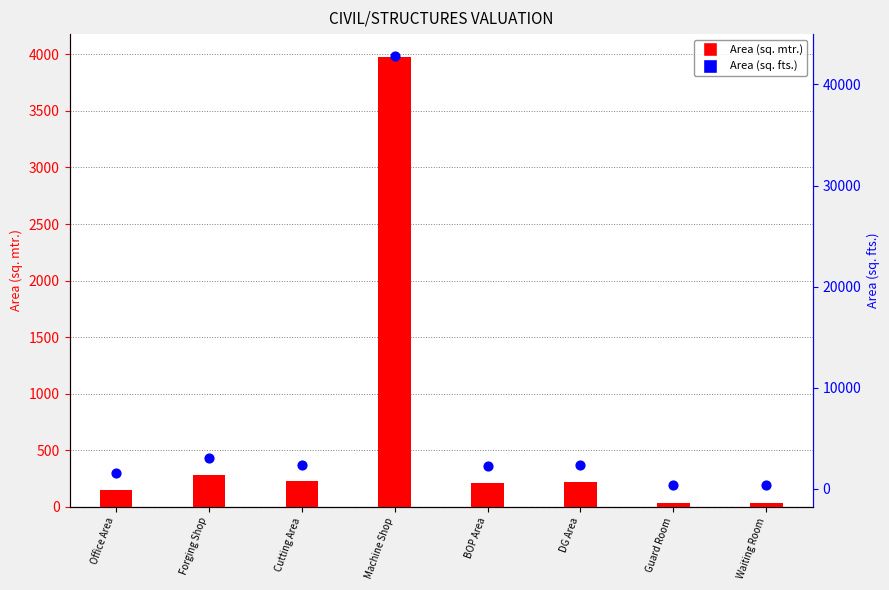

What are all the series names shown in the legend?

Area (sq. mtr.), Area (sq. fts.)